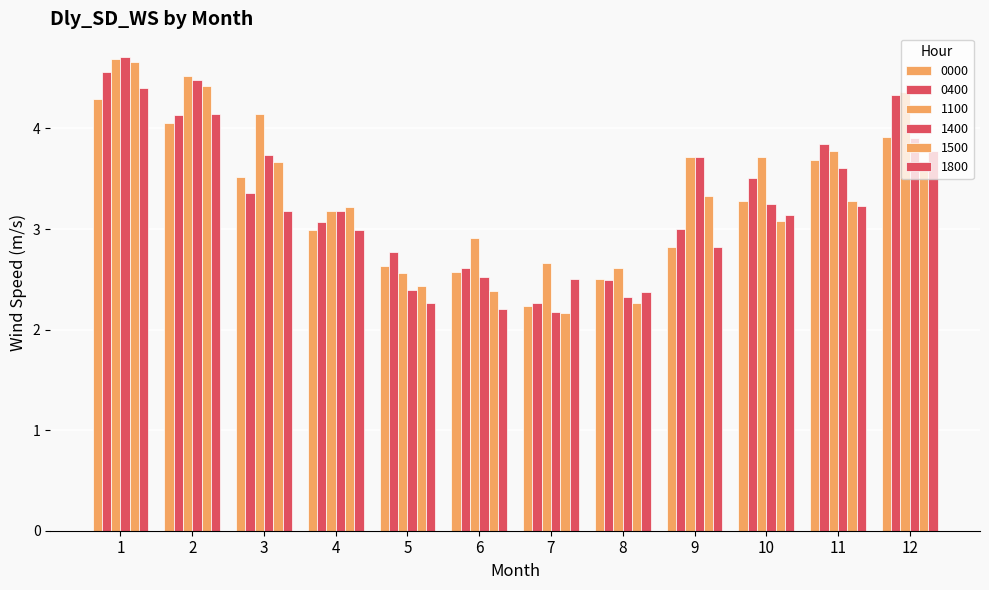

What is the value of the 0000 bar at the 5th from the left?

2.6